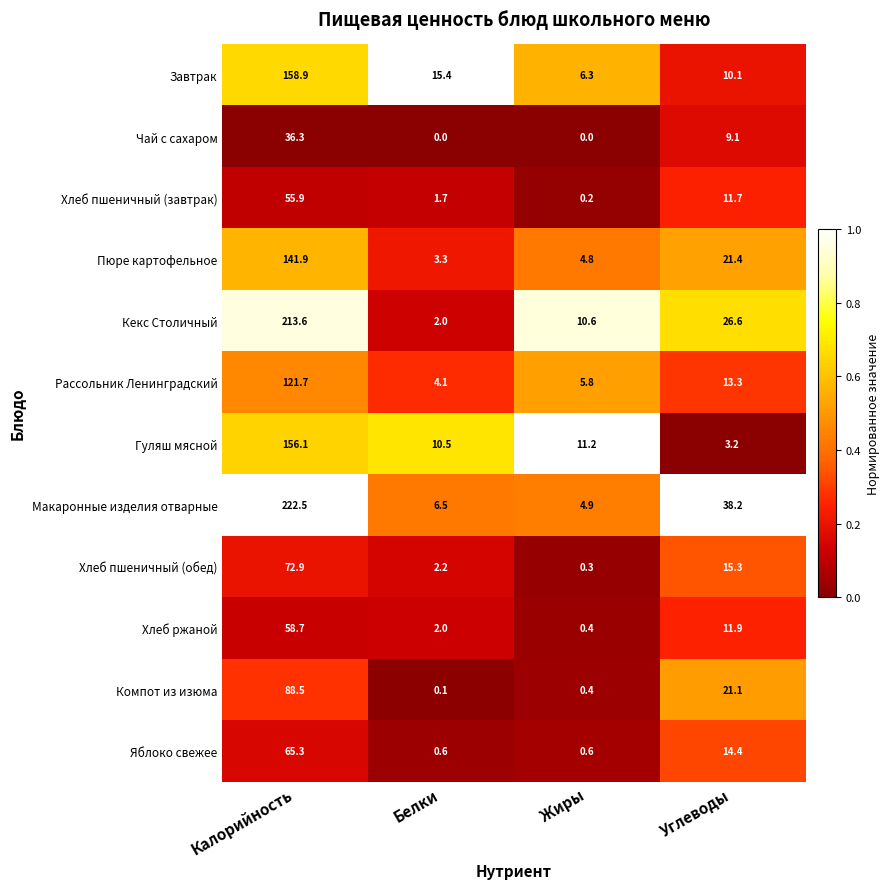

At which category is the sum across all series the highest?

Калорийность